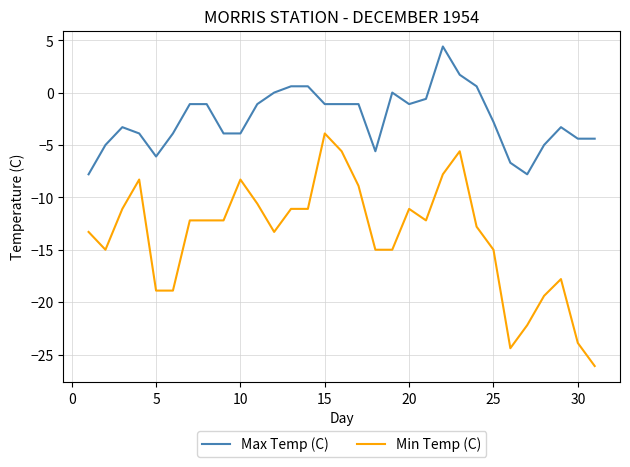

What is the smallest value displayed?

-26.1